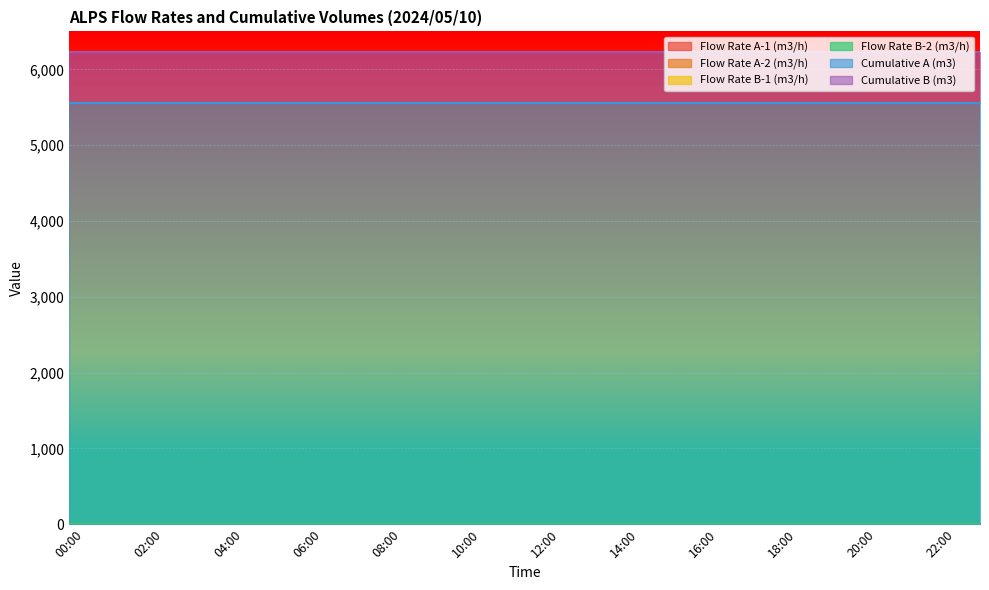

At how many categories does at least one series exceed 2978?

24